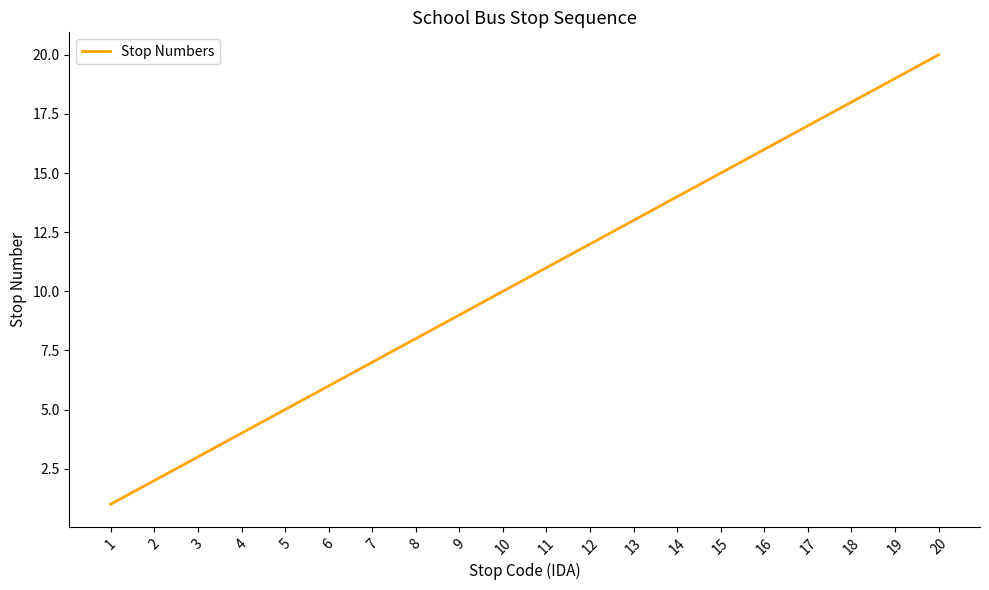

Count the number of categories in the chart.

20